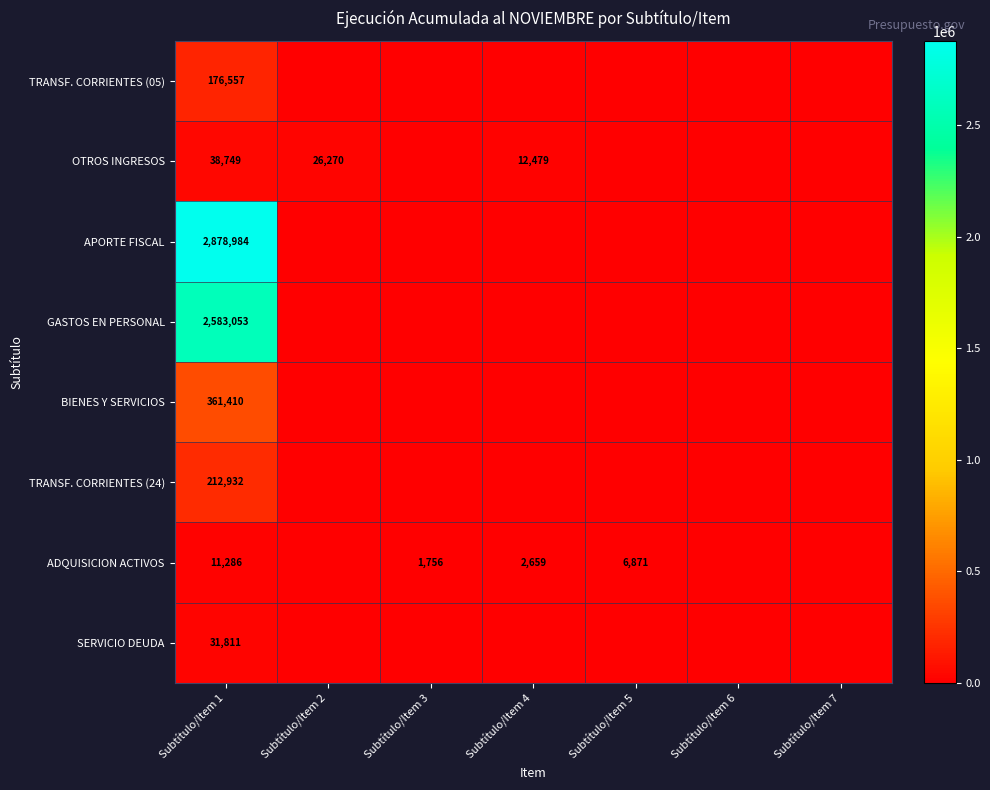

The OTROS INGRESOS series shows 38749 at Subtítulo/Item 1. True or false?

True